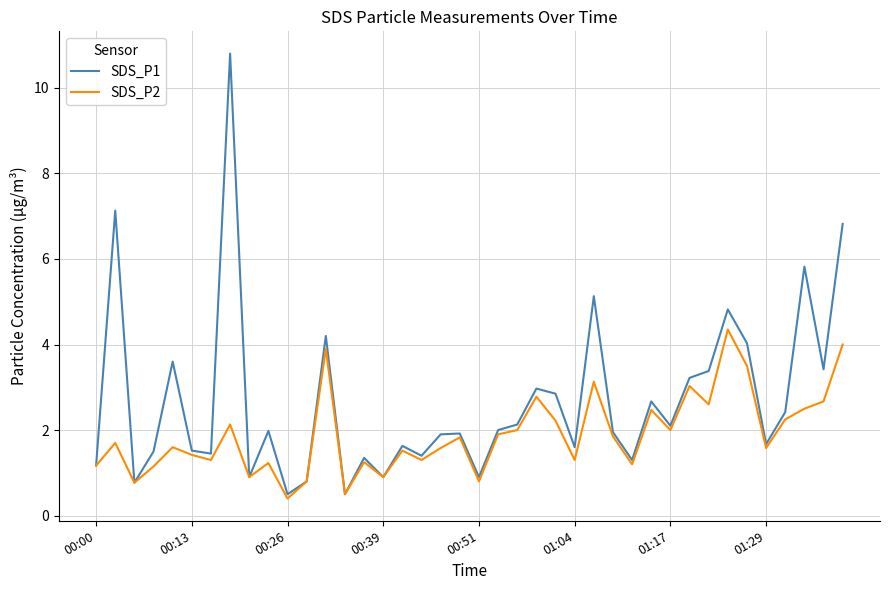

Rank the series by their average value, from lowest to highest.

SDS_P2, SDS_P1